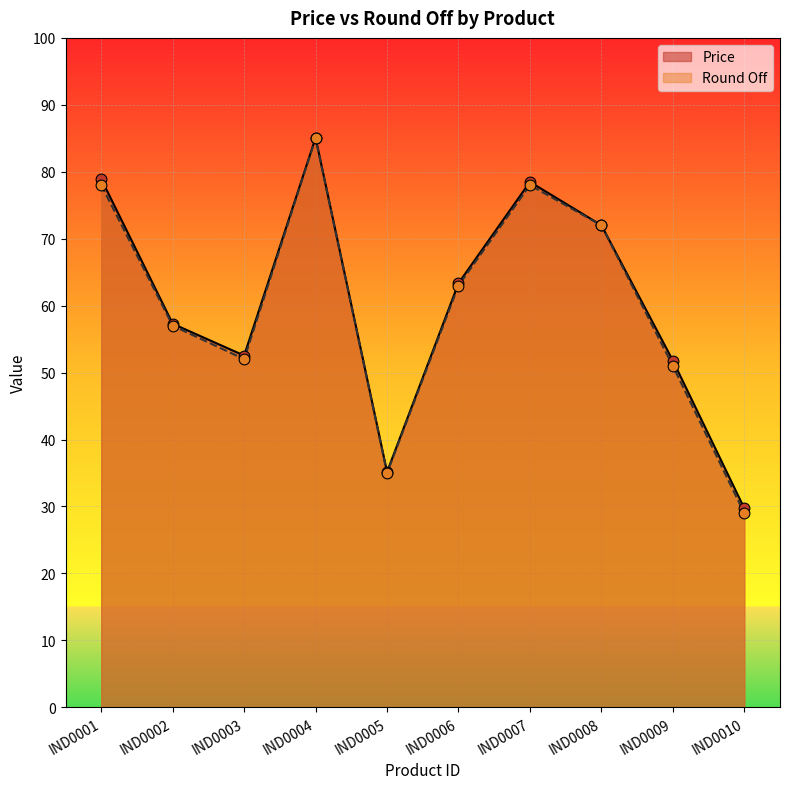

What are all the series names shown in the legend?

Price, Round Off